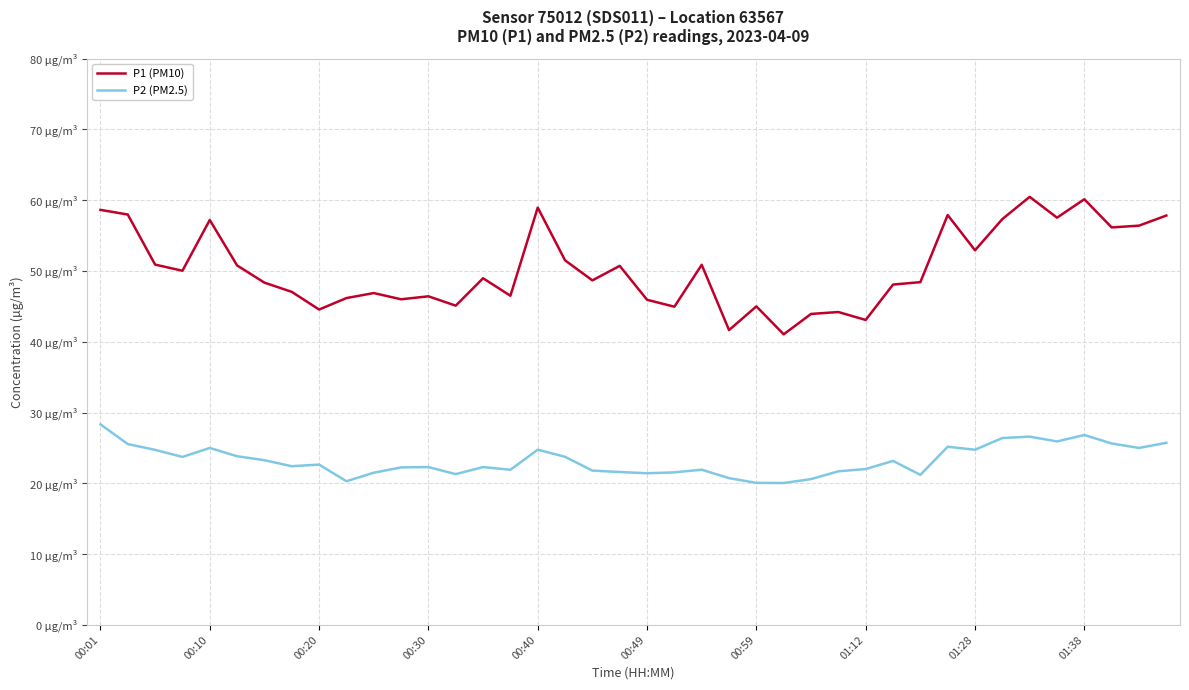

What are all the series names shown in the legend?

P1 (PM10), P2 (PM2.5)